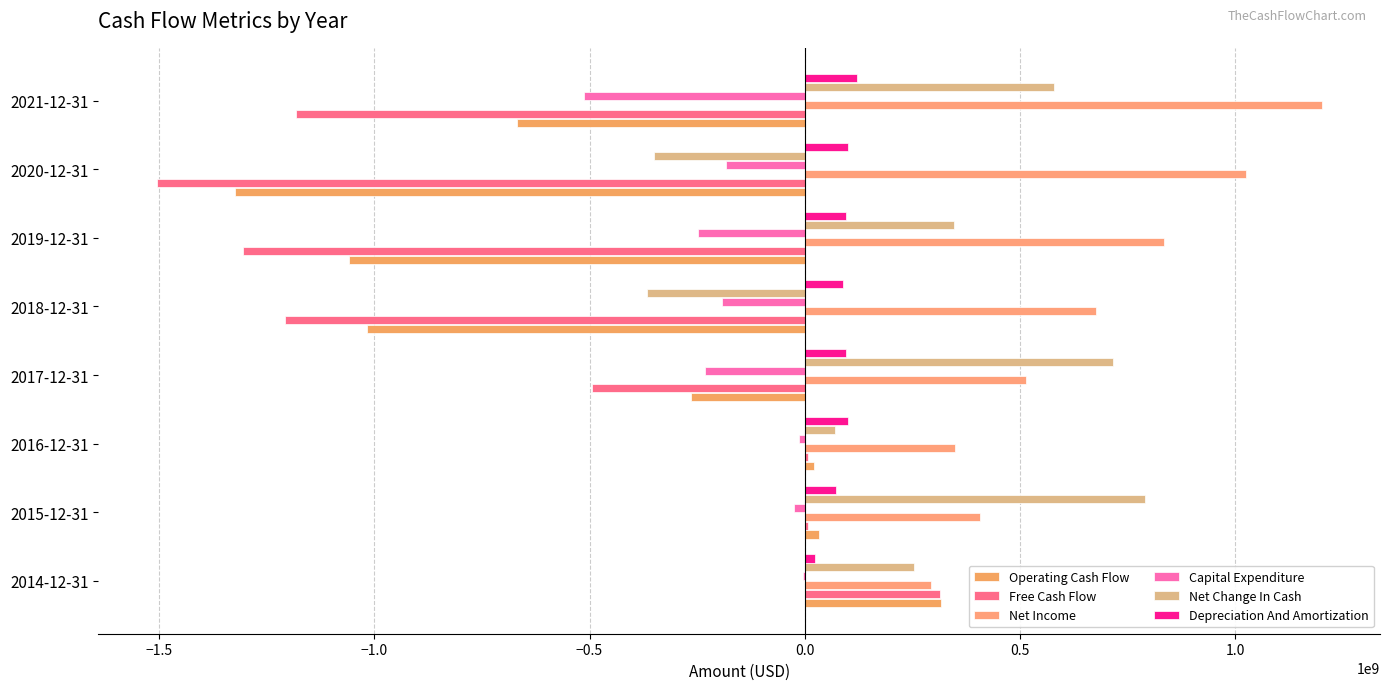

What is the average value of the Capital Expenditure series?

-175767000